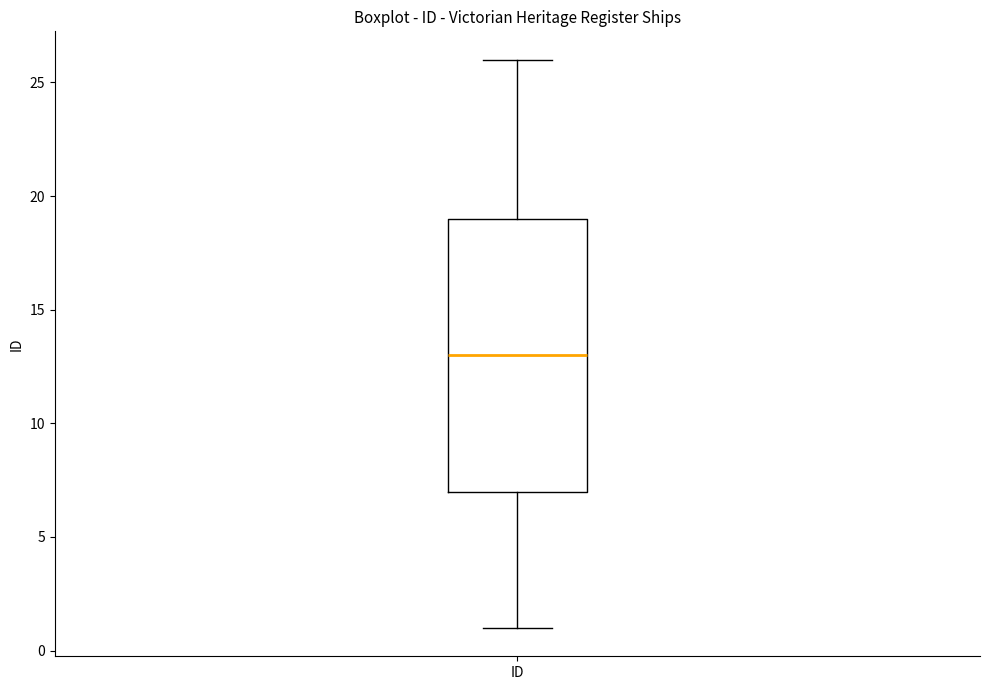

Transcribe this box plot: give where the median line is, the range the box spans, and where the two whiskers end, as read against the y-axis. The values are not printed on the chart, so give them approximately, as read against the axis.

median 13, box 7 to 19, whiskers 1 to 26